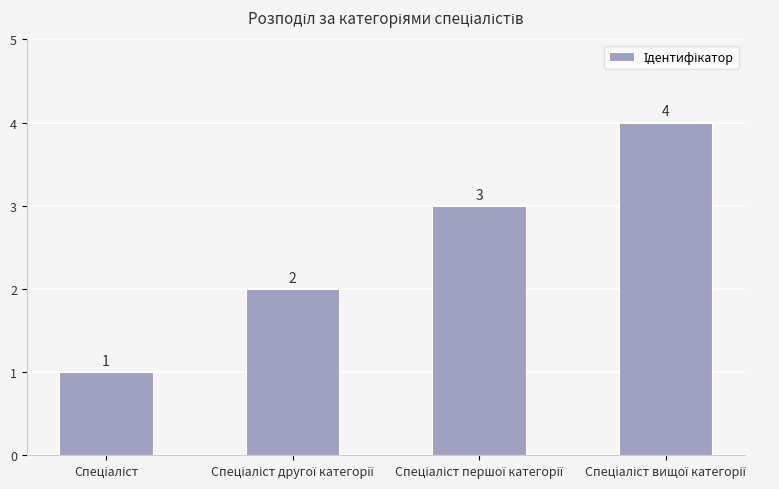

What is the sum of all values?

10